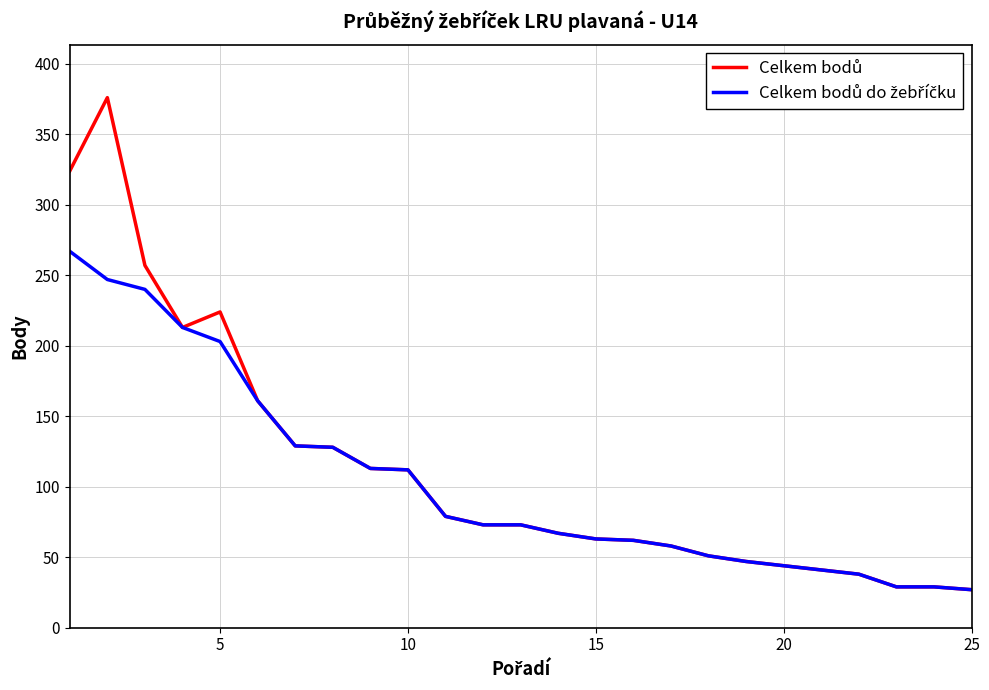

What is the minimum value shown in the chart?

27